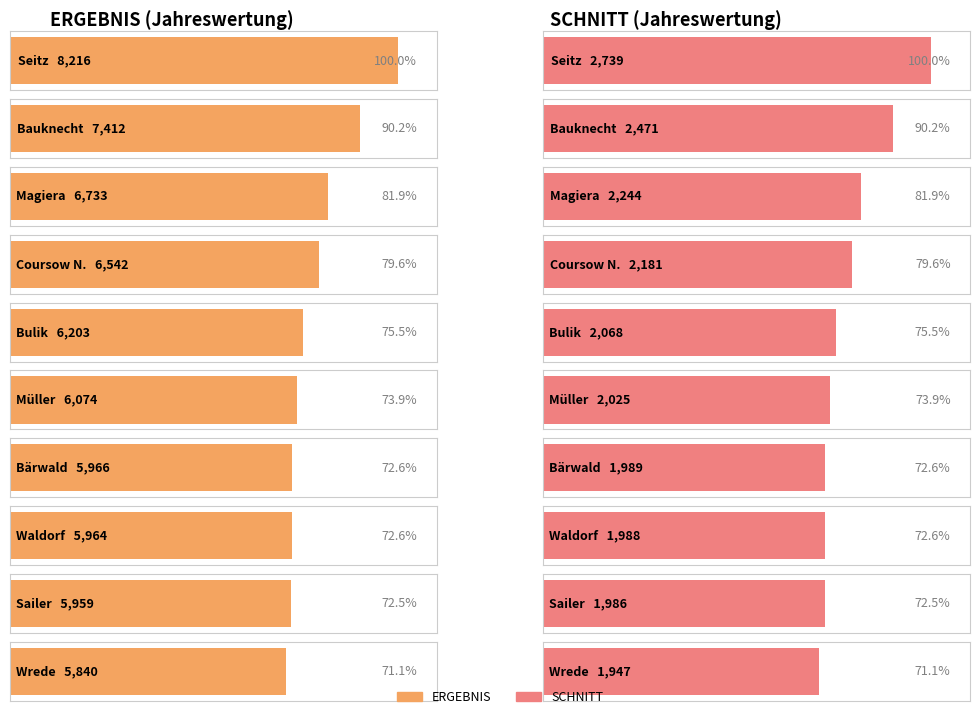

What is the highest value of the ERGEBNIS series?

8216